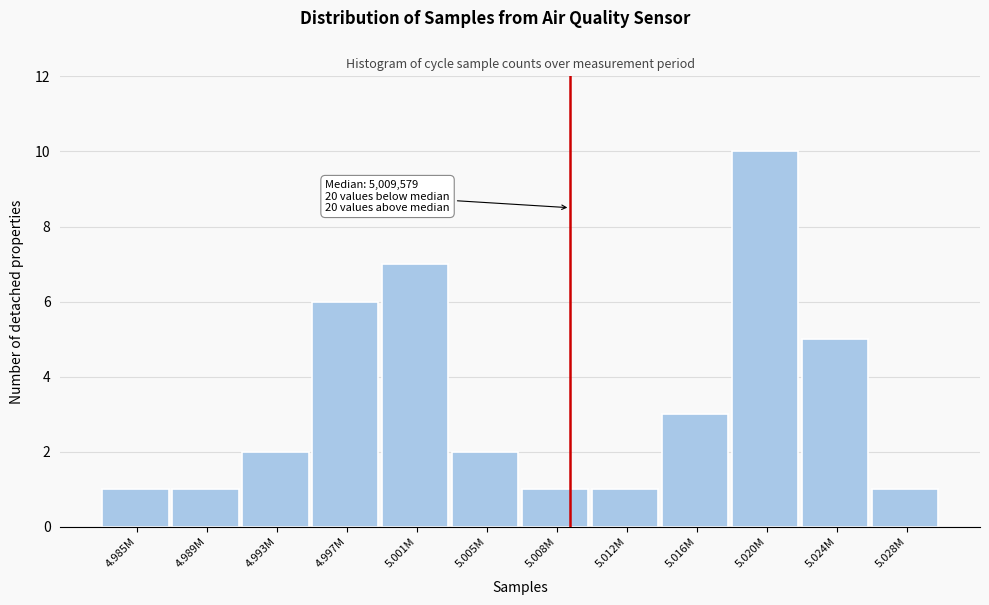

Reading right to left, extract all data points from this chart.

5.028M=1	5.024M=5	5.020M=10	5.016M=3	5.012M=1	5.008M=1	5.005M=2	5.001M=7	4.997M=6	4.993M=2	4.989M=1	4.985M=1